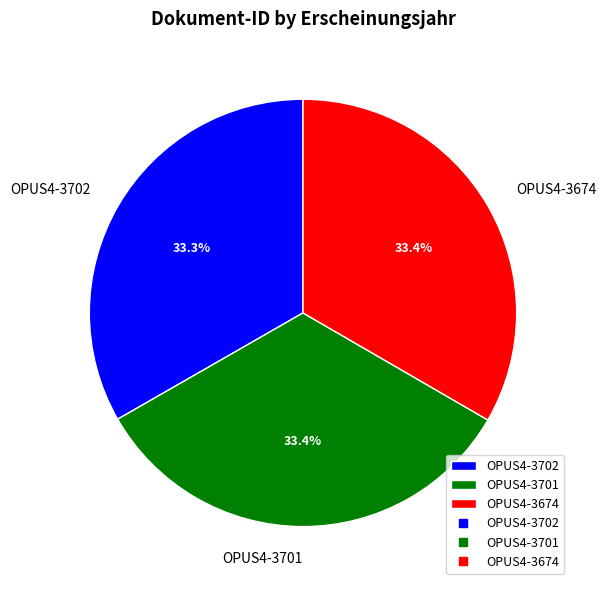

The OPUS4-3674 slice represents 19% of the pie. True or false?

False